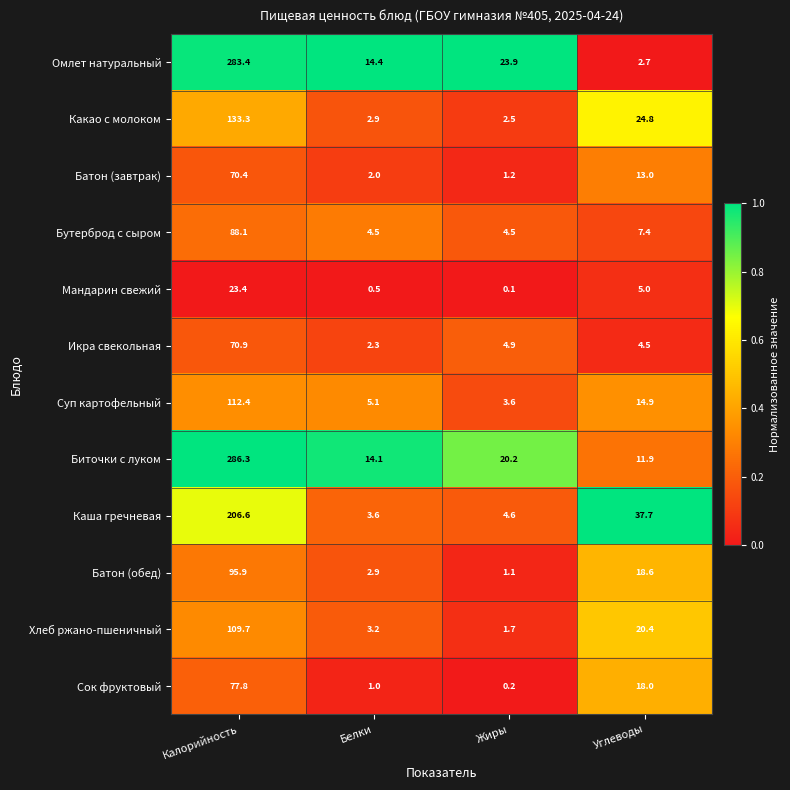

Where is Бутерброд с сыром nearest to the value 46?

Углеводы